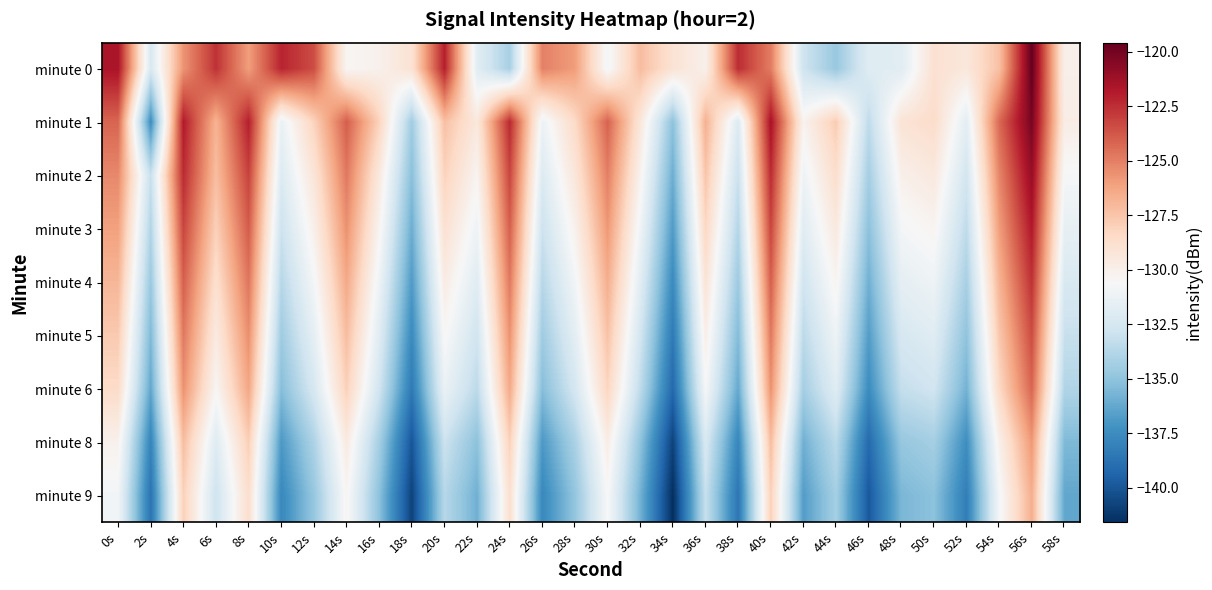

Which series has the largest total across all categories?

minute 0